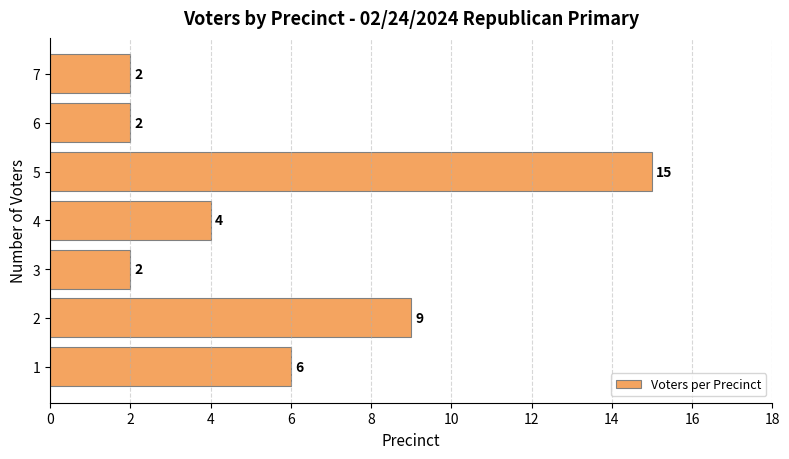

At which category does the chart reach its peak across all series?

5